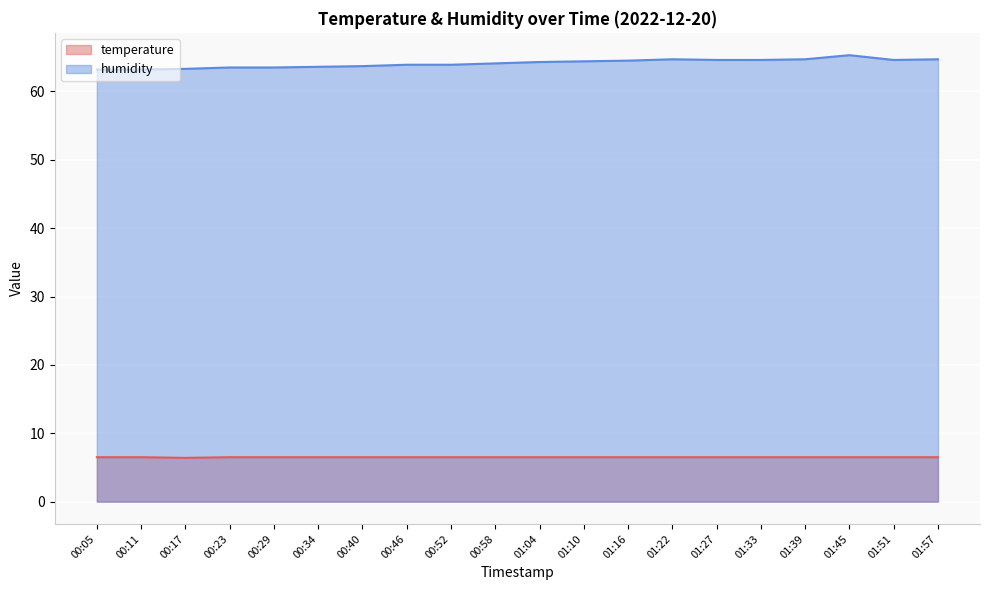

True or false: humidity and temperature intersect in this chart.

False